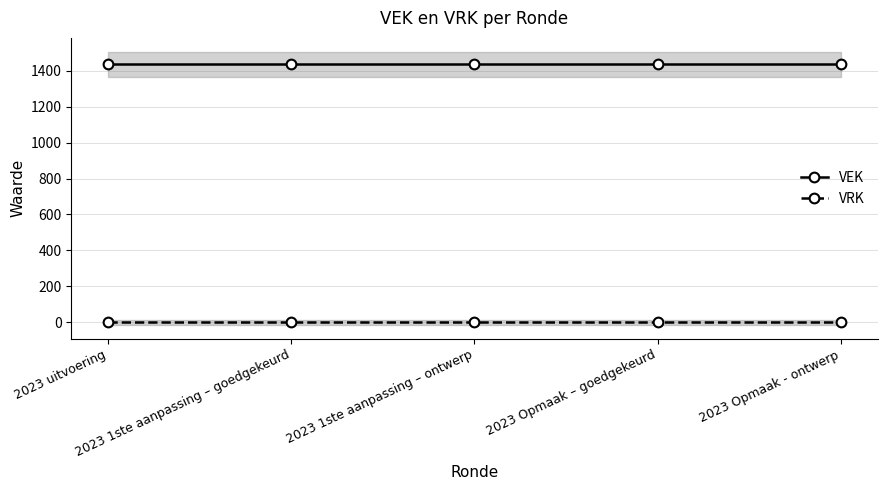

Reading left to right, list all the values displayed in this chart.

VEK: 2023 uitvoering=1434	2023 1ste aanpassing – goedgekeurd=1434	2023 1ste aanpassing – ontwerp=1434	2023 Opmaak – goedgekeurd=1434	2023 Opmaak - ontwerp=1434
VRK: 2023 uitvoering=0	2023 1ste aanpassing – goedgekeurd=0	2023 1ste aanpassing – ontwerp=0	2023 Opmaak – goedgekeurd=0	2023 Opmaak - ontwerp=0